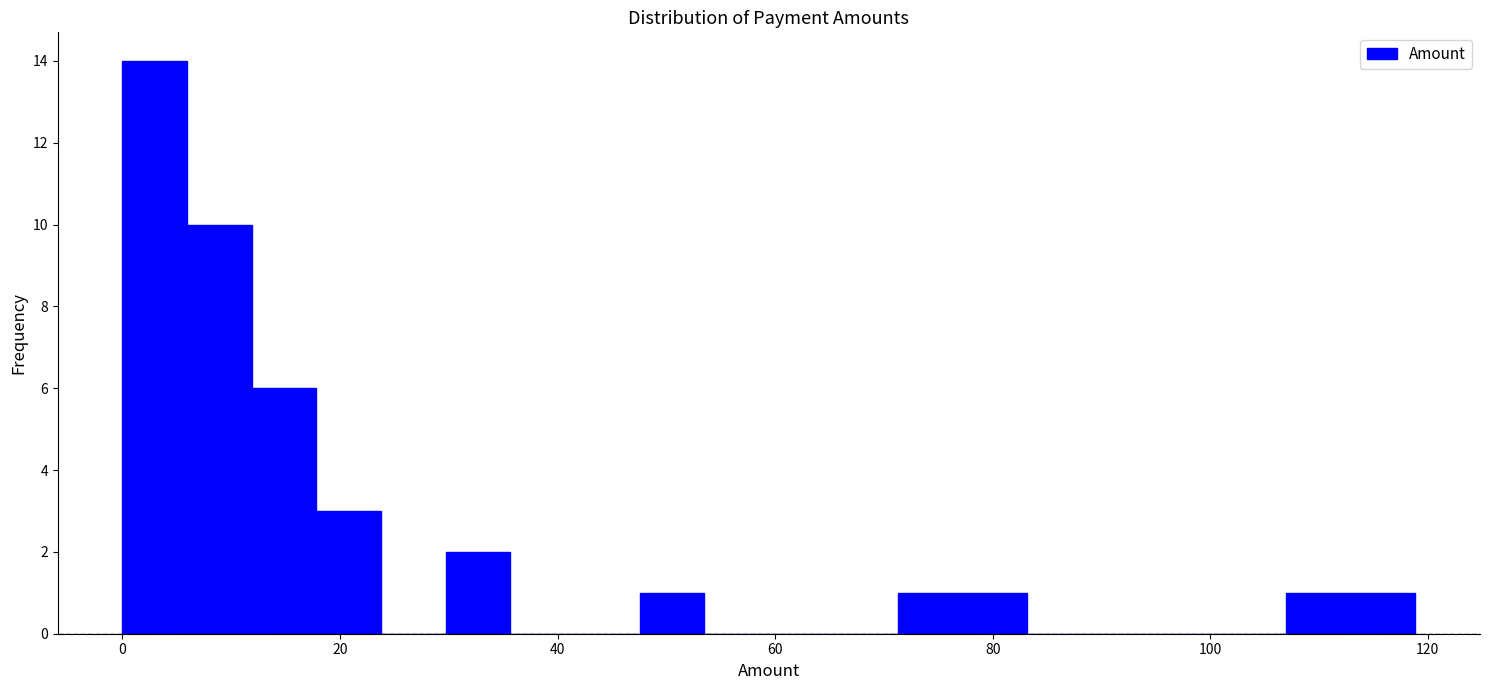

Read against the x-axis, roughly where is the centre of the tallest bar?

2